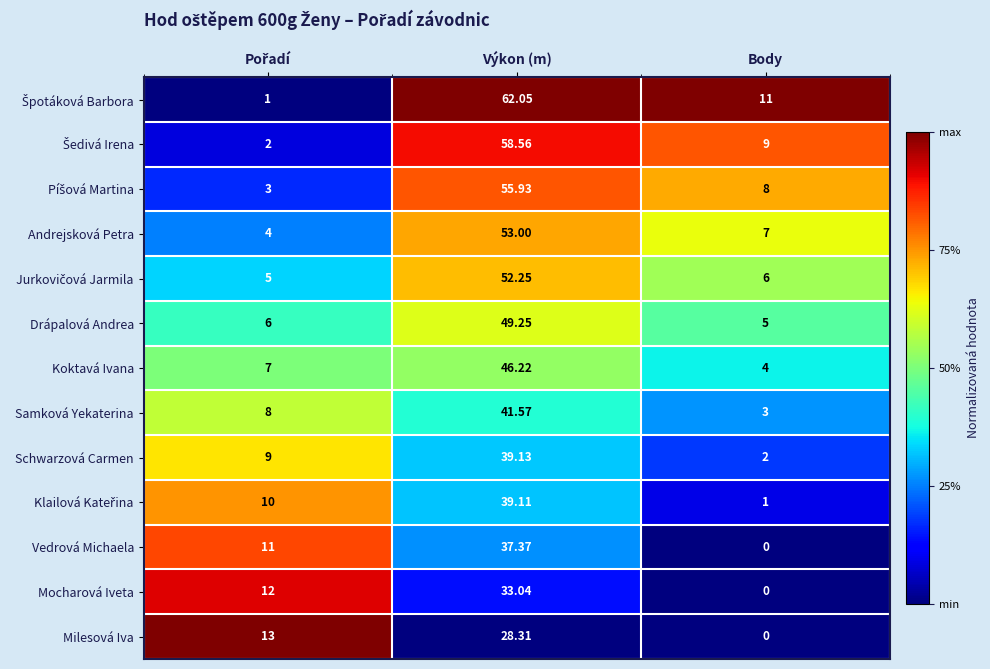

Where does the Andrejsková Petra series first go above 7?

Výkon (m)